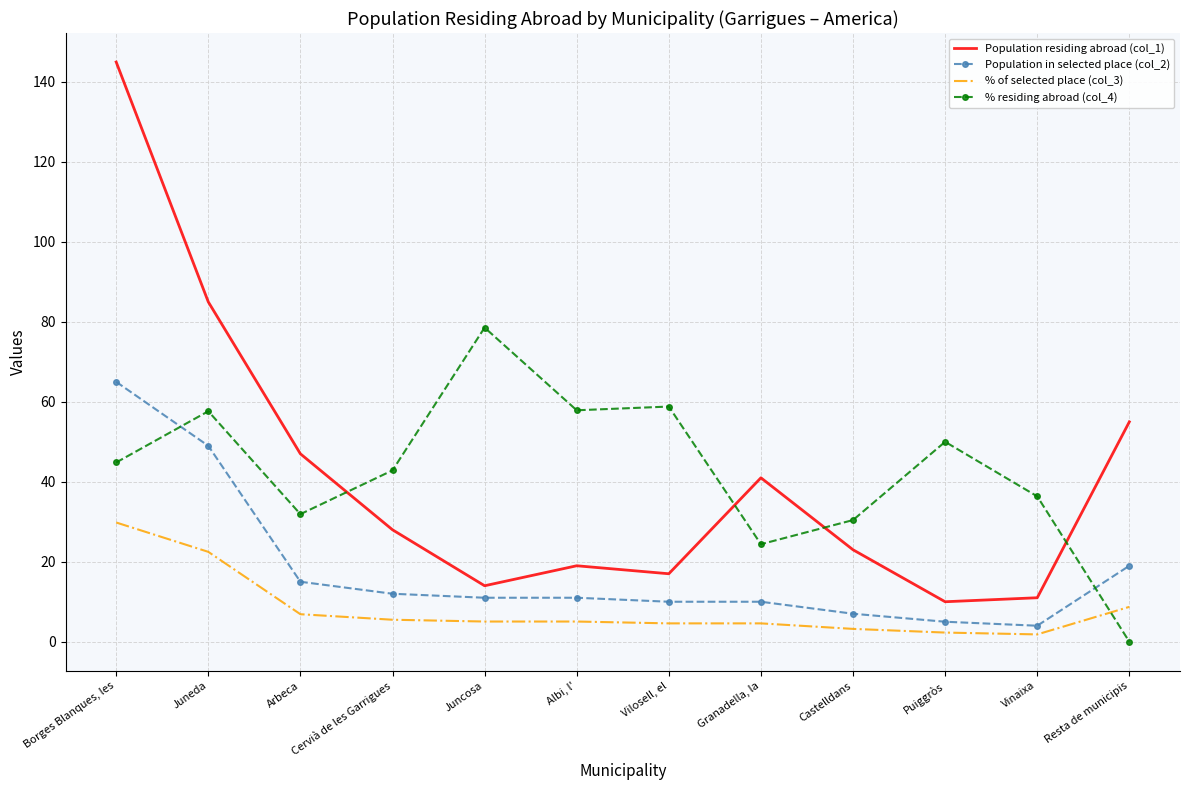

Which category has the highest value in the % of selected place (col_3) series?

Borges Blanques, les